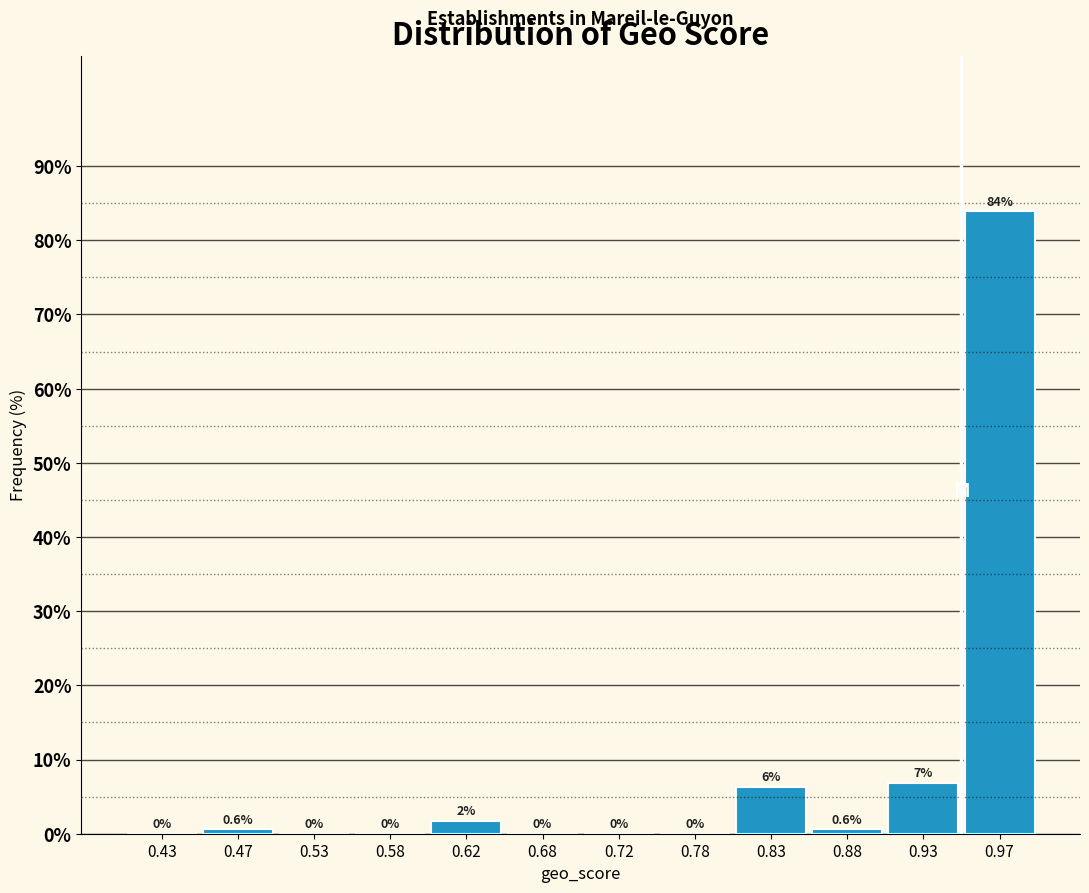

Which range on the x-axis has the tallest bar?

0.95 to 1.00